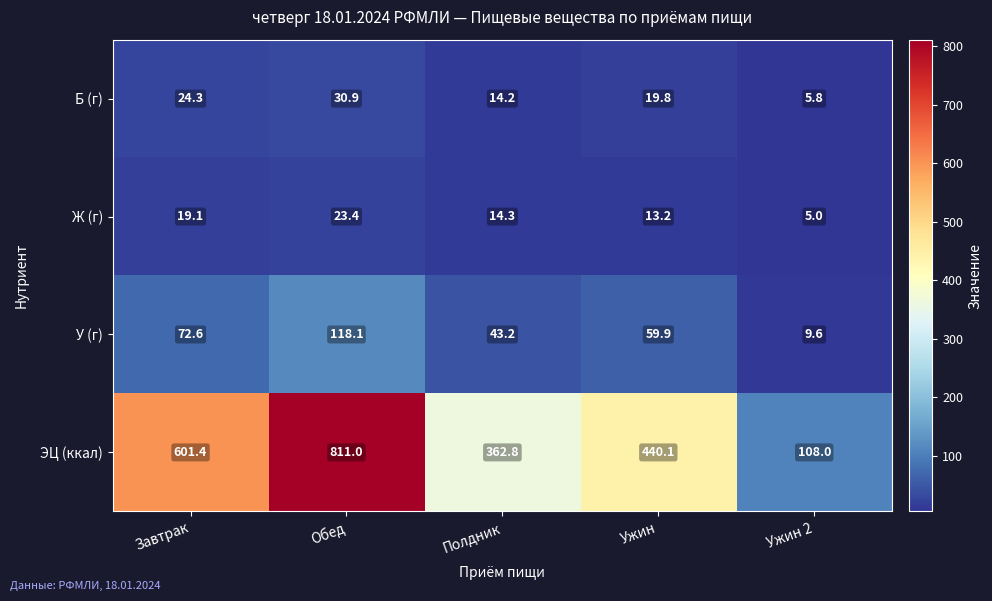

How many values in the У (г) series are below 59?

2